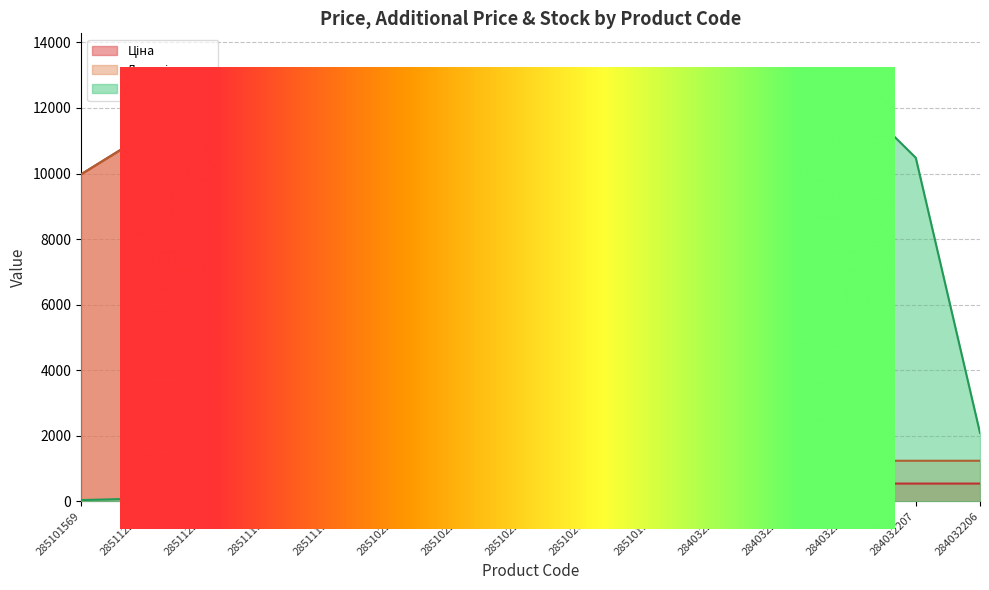

Which category has the lowest value across all series?

285102044